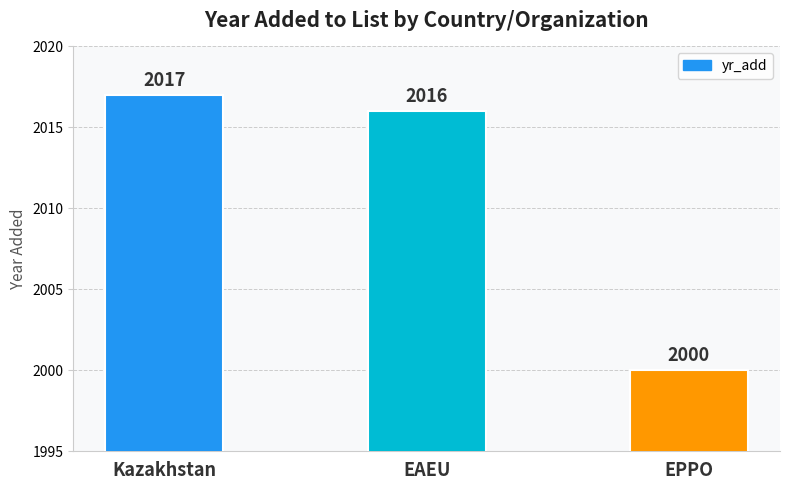

Reading left to right, list all the values displayed in this chart.

Kazakhstan=2017	EAEU=2016	EPPO=2000